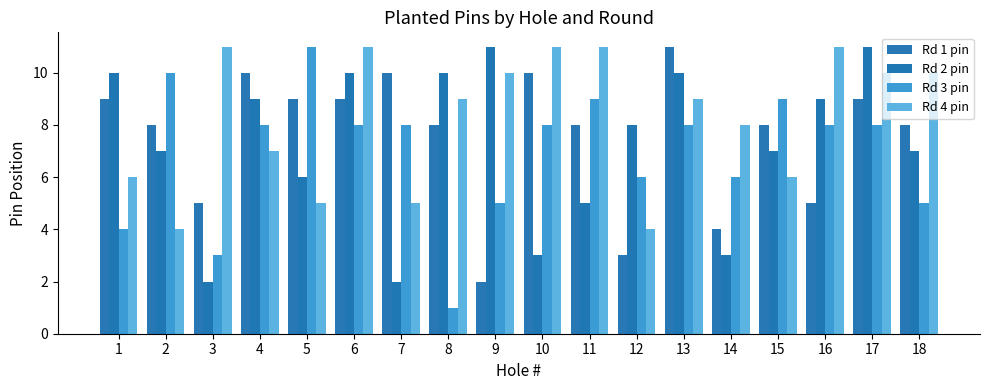

What is the value of the Rd 4 pin bar at the 10th from the left?

11